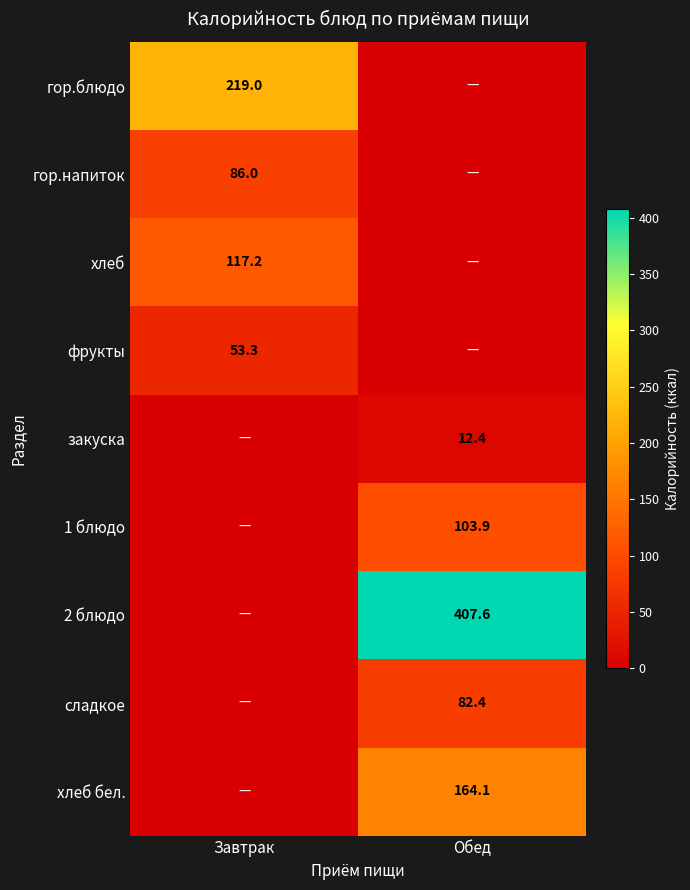

At how many categories does at least one series exceed 126?

2